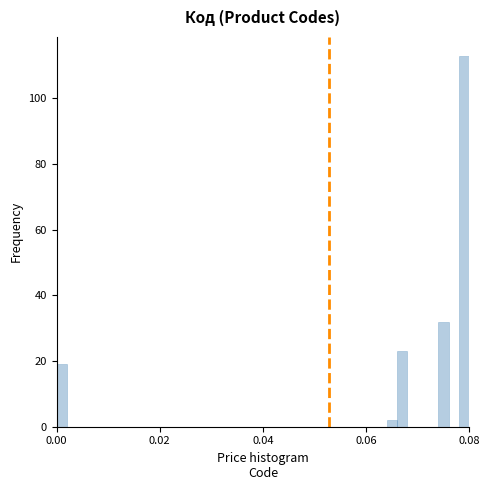

Around what value on the x-axis is the tallest bar? Give the approximate position of its centre, as read against the axis.

0.080